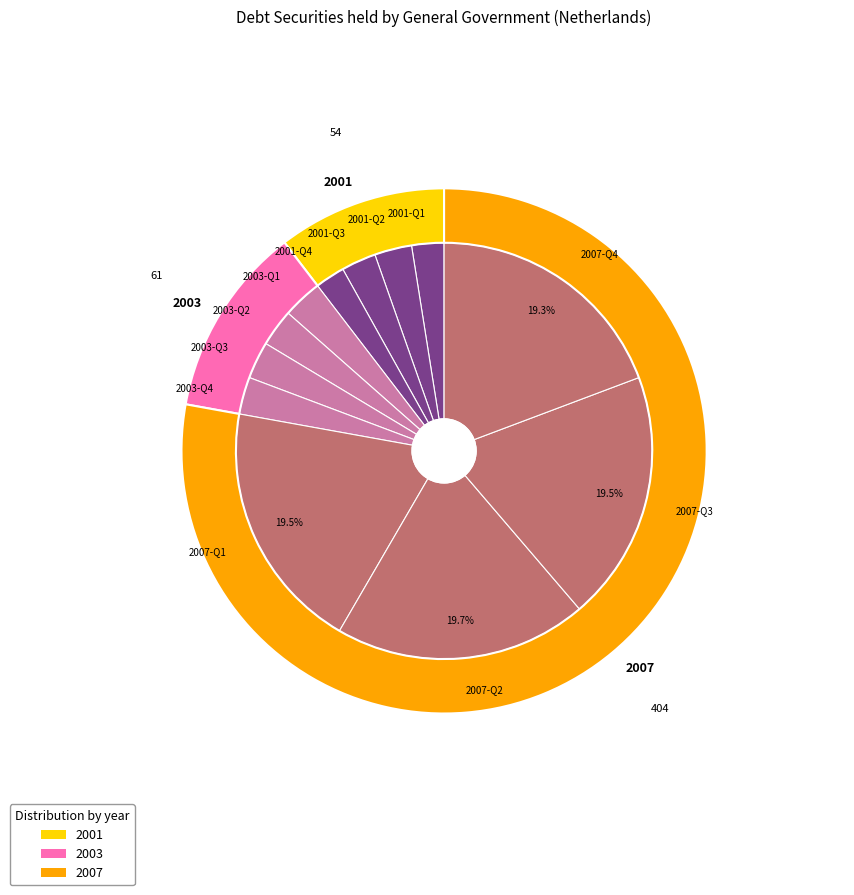

How many slices are in this pie chart?

12